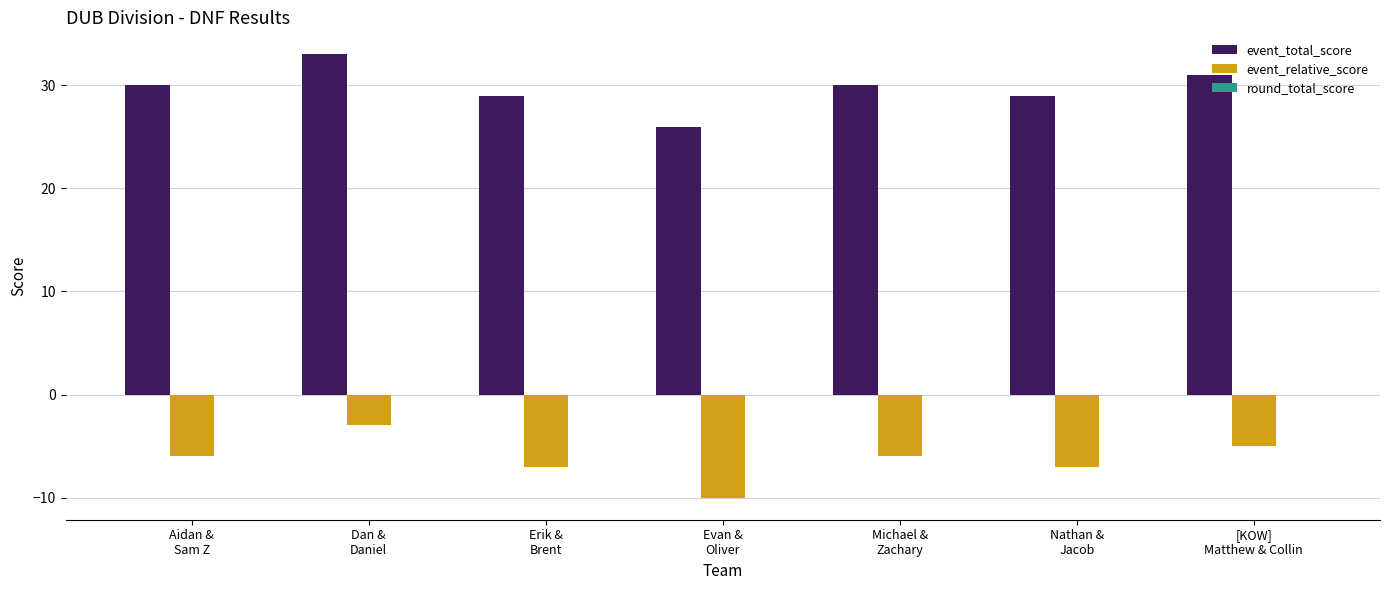

How many categories are shown in the chart?

7